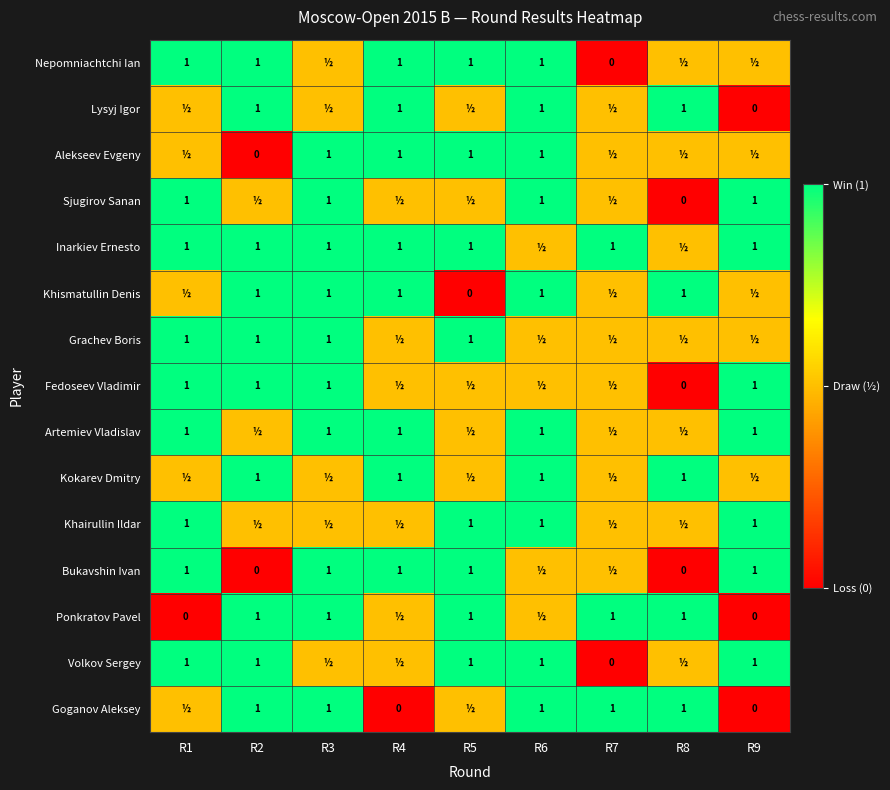

What is the sum of the Sjugirov Sanan values at R1 and R8?

1.0